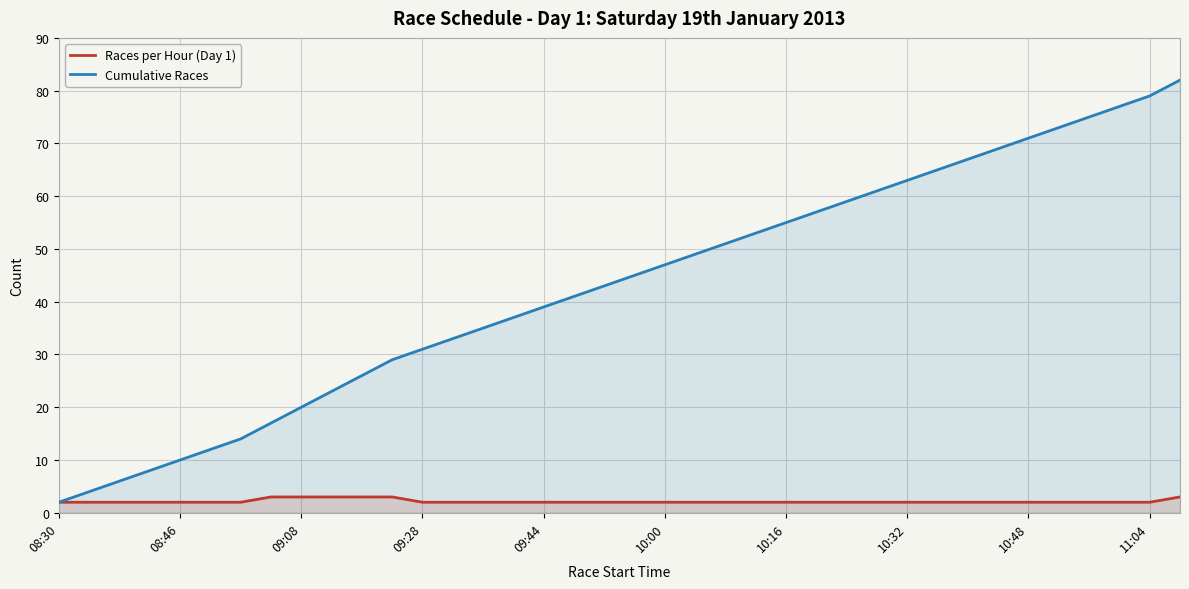

At how many categories does at least one series exceed 63?

9